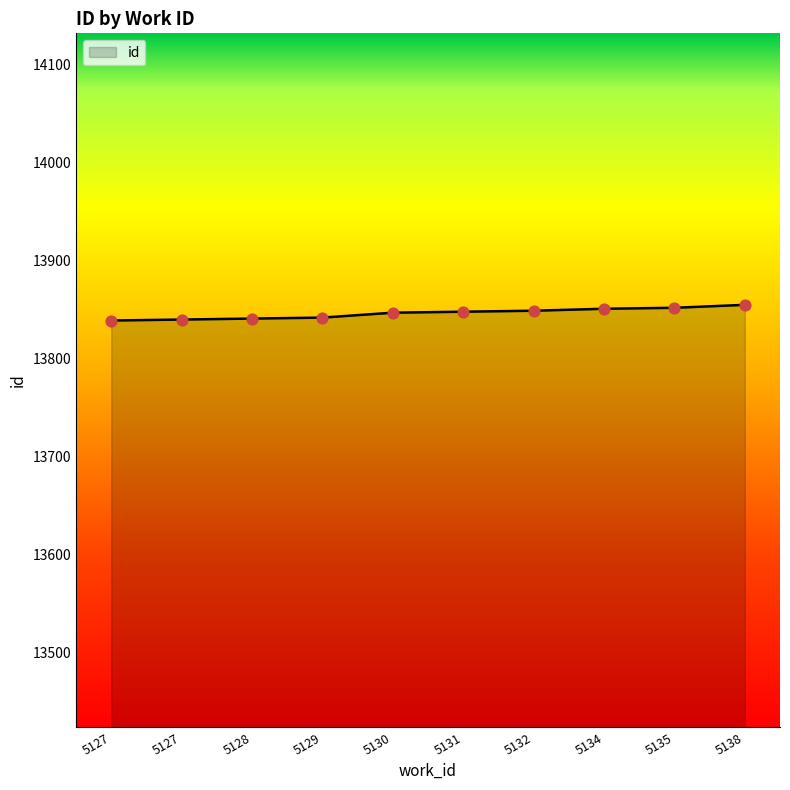

Approximately how many times larger is the value at 5132 compared to 5138?

1.0